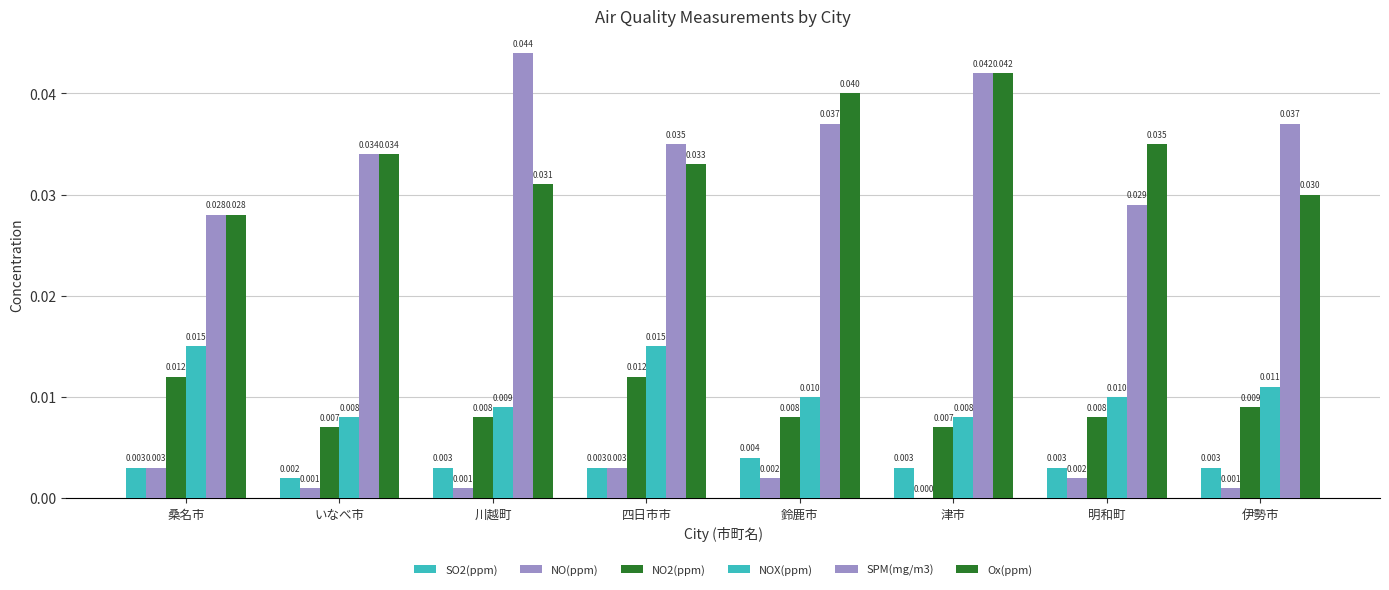

At which category is the sum across all series the highest?

津市